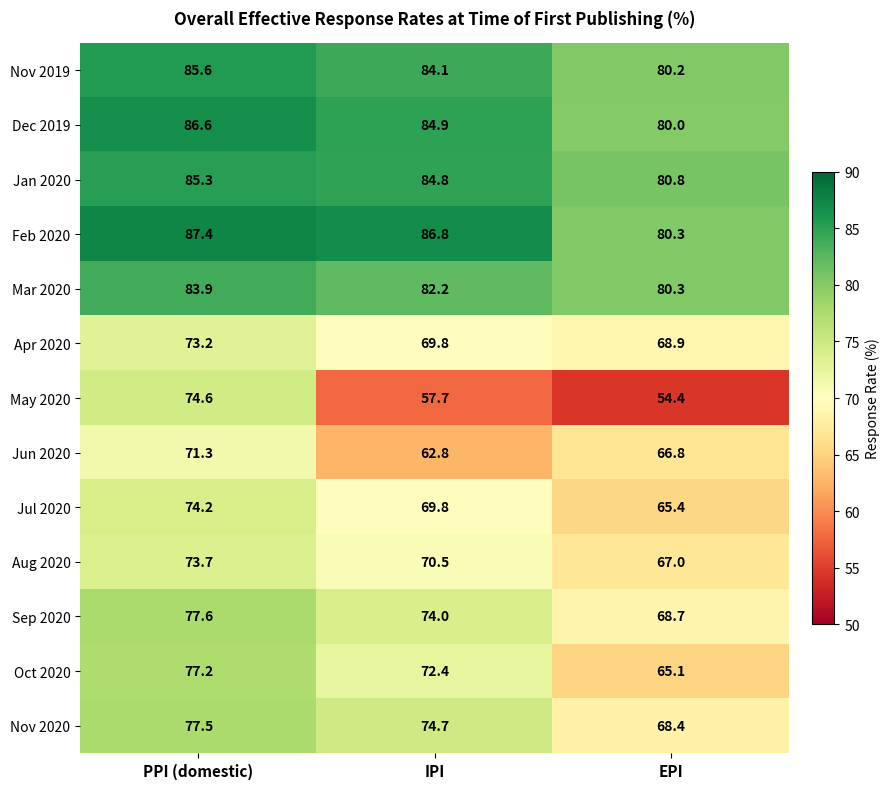

What is the lowest value of the Feb 2020 series?

80.3